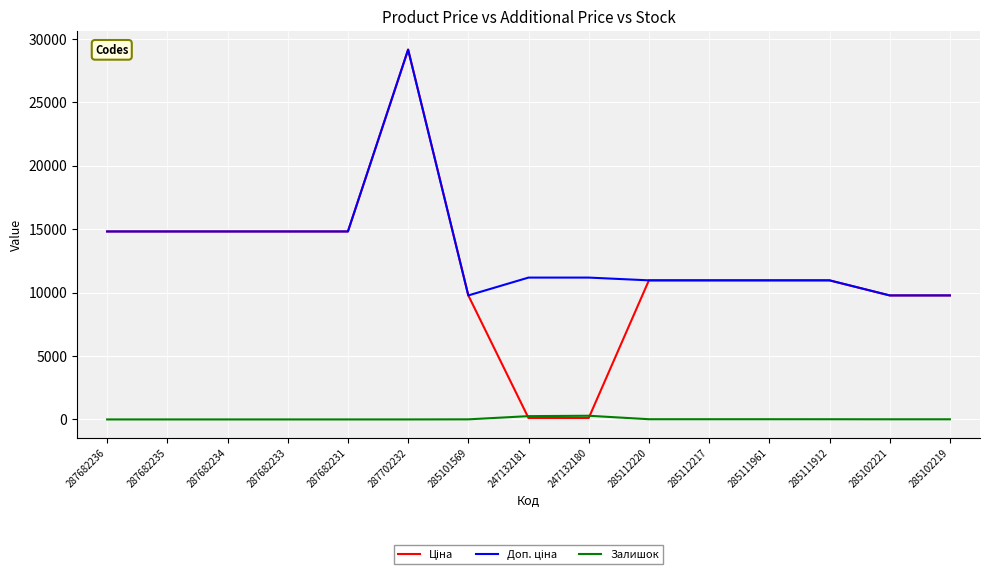

At which category does the chart reach its peak across all series?

287702232